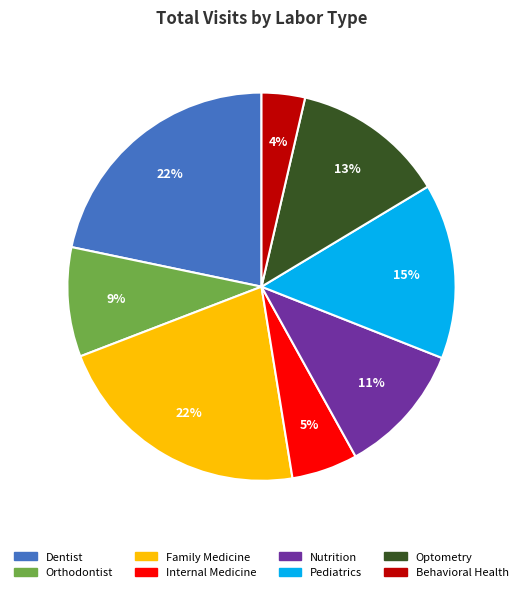

Combined, do Nutrition and Optometry account for over 50%?

No